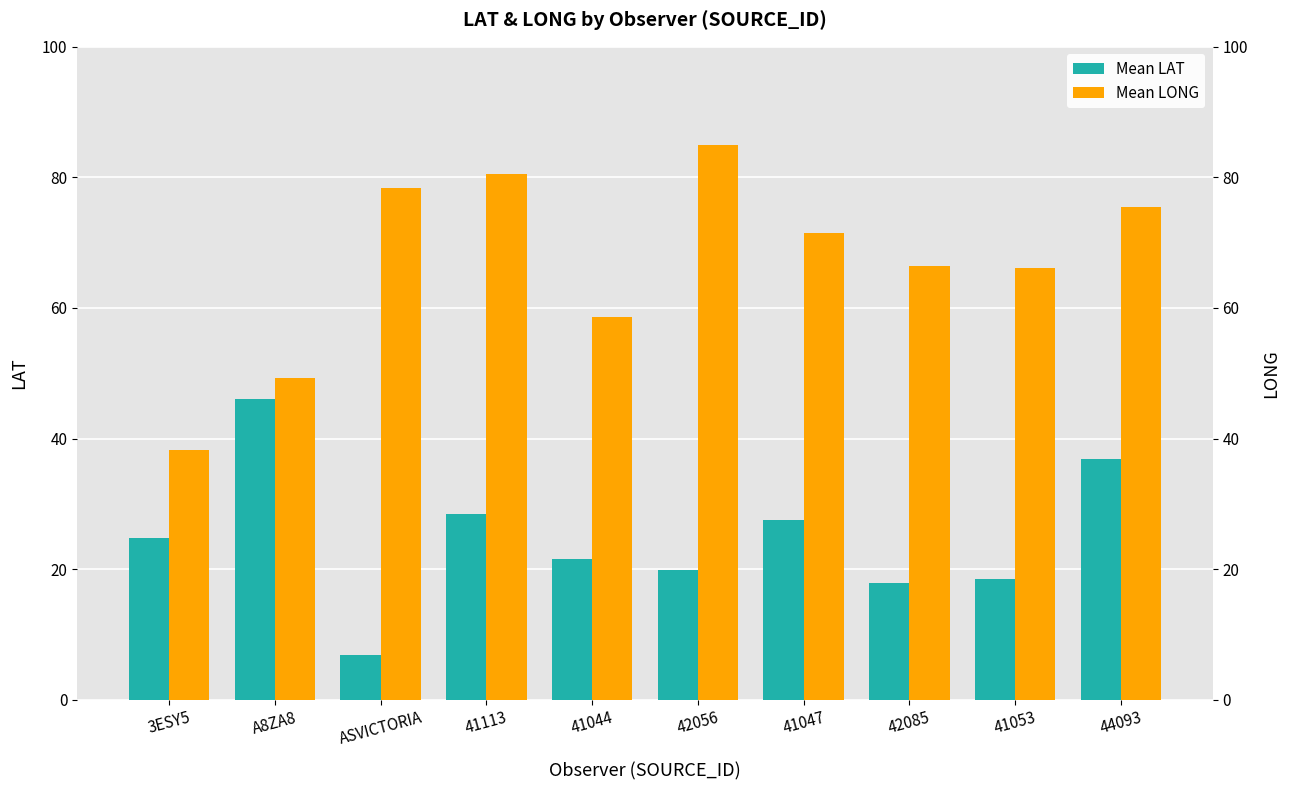

How many data points does each series have?

10